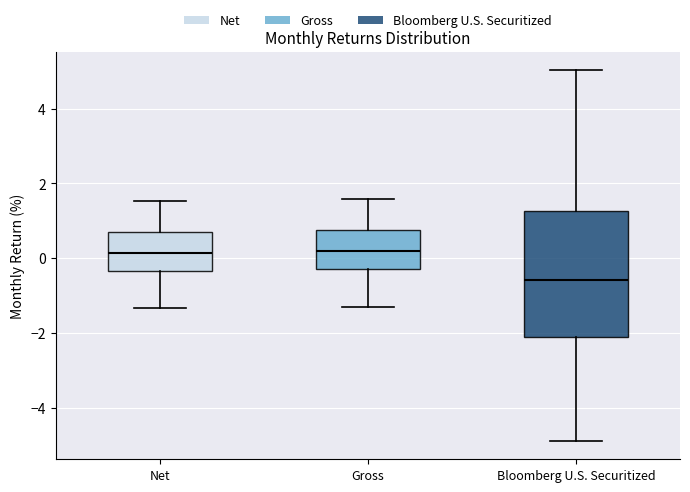

Which box's median line is the lowest?

Bloomberg U.S. Securitized